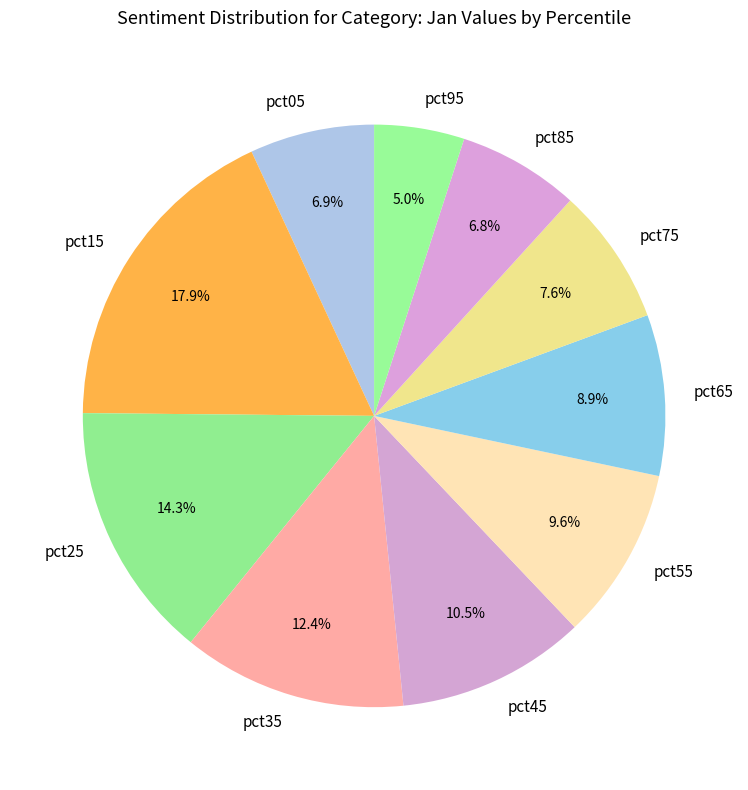

How many slices are in this pie chart?

10